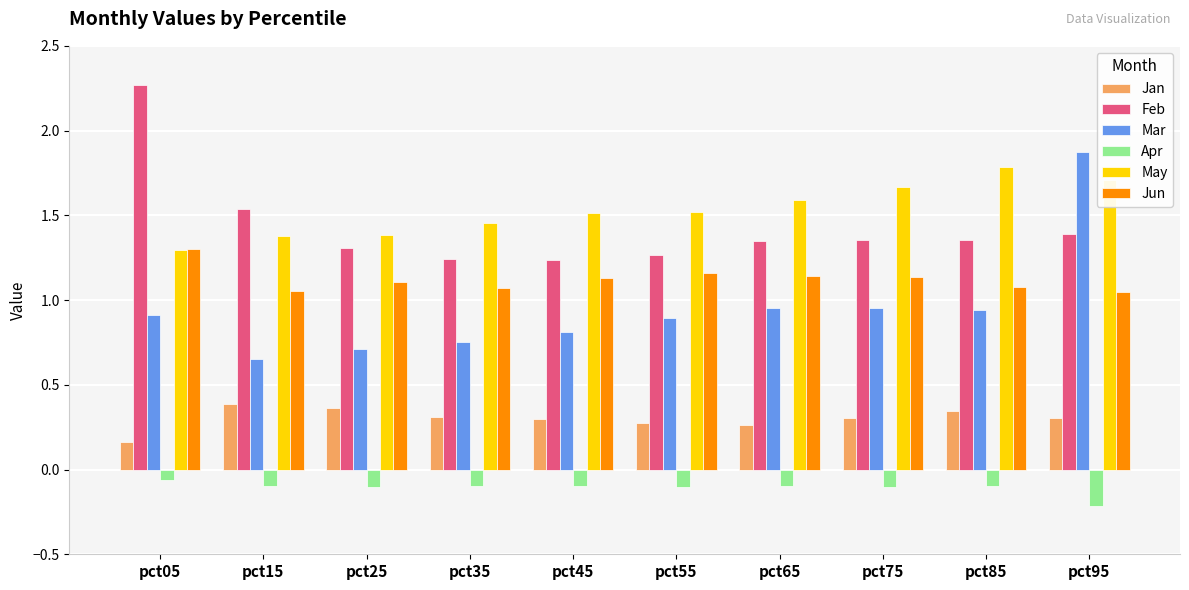

Is the value of May at pct05 greater than the value of Jan at pct85?

Yes